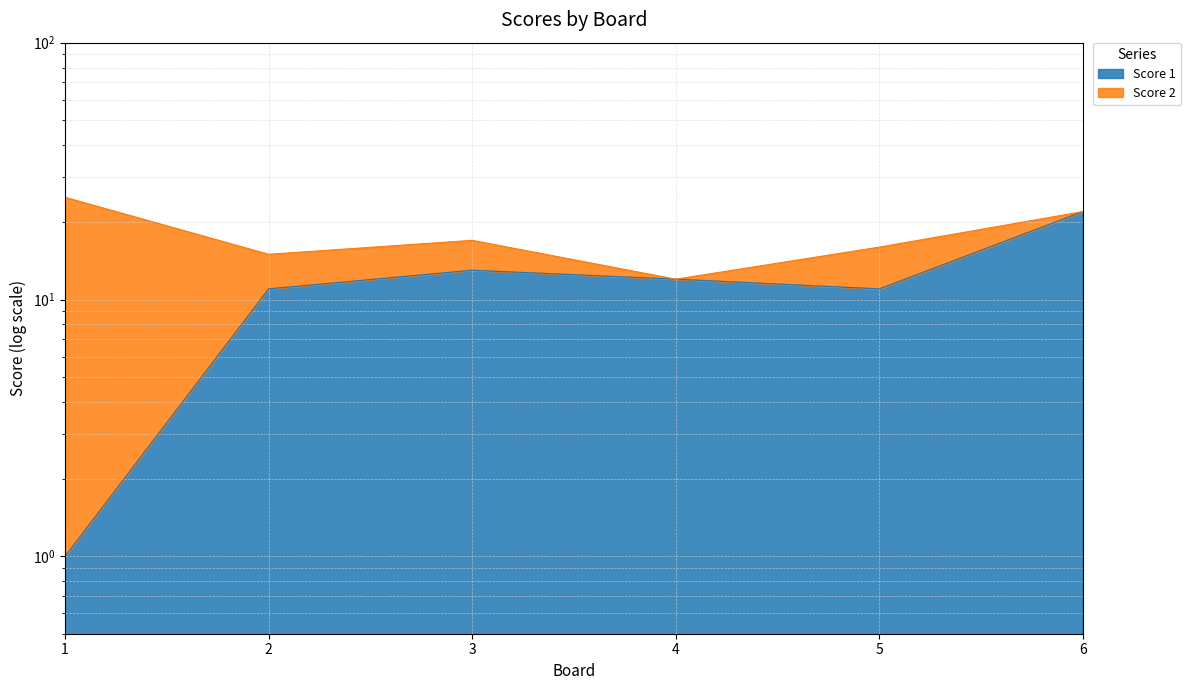

Does the chart display data point markers on the line(s)?

No